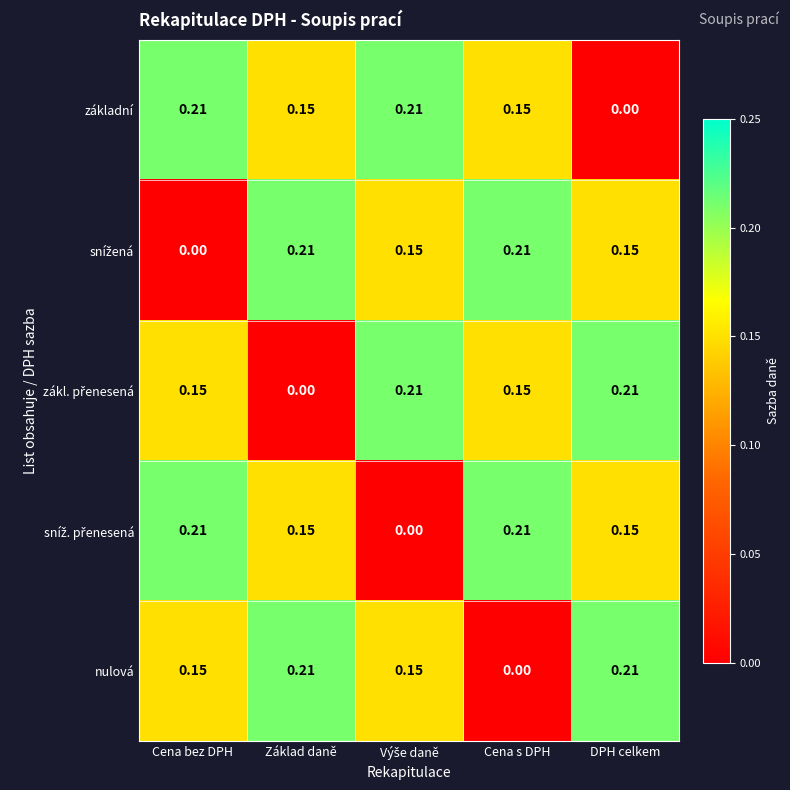

Which series changed the most between Cena bez DPH and DPH celkem?

základní